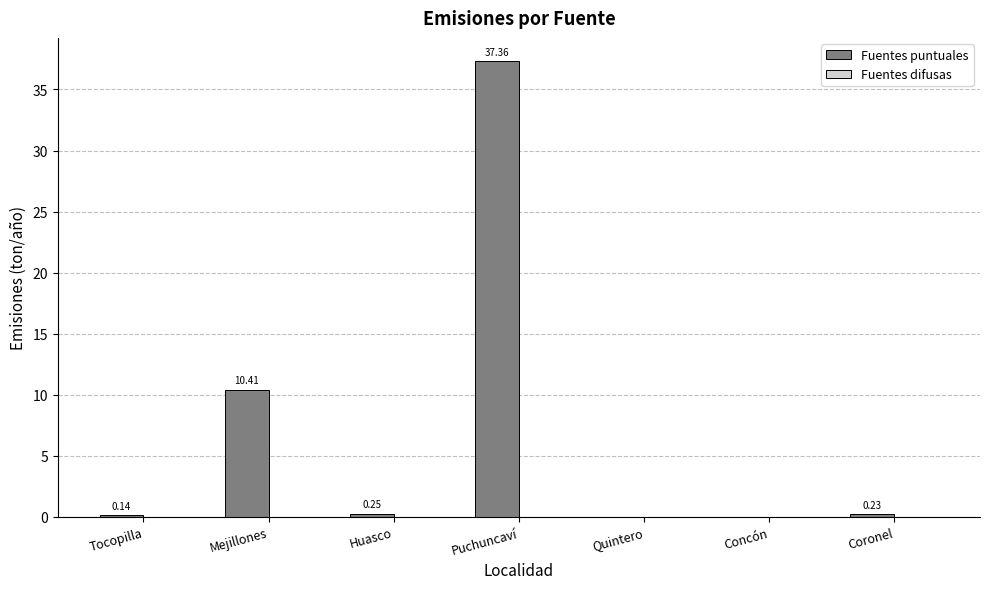

At which label is Fuentes puntuales closest to 18?

Mejillones